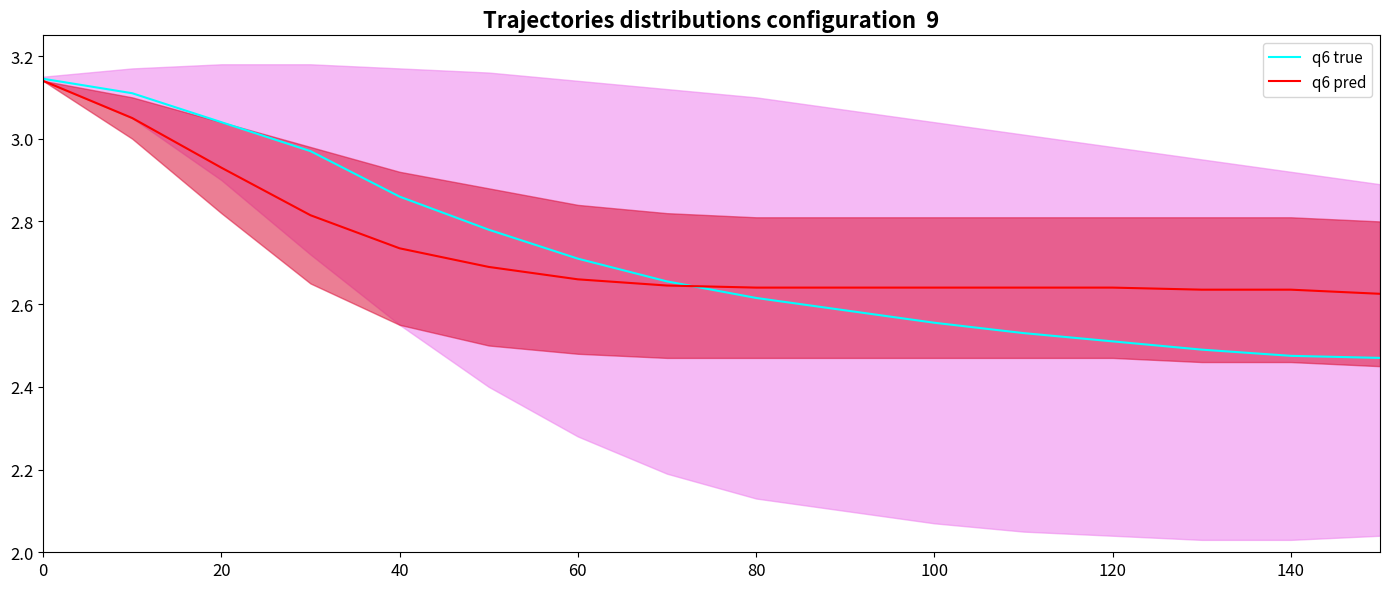

Which series ends up on top after the final intersection of q6 true and q6 pred?

q6 pred